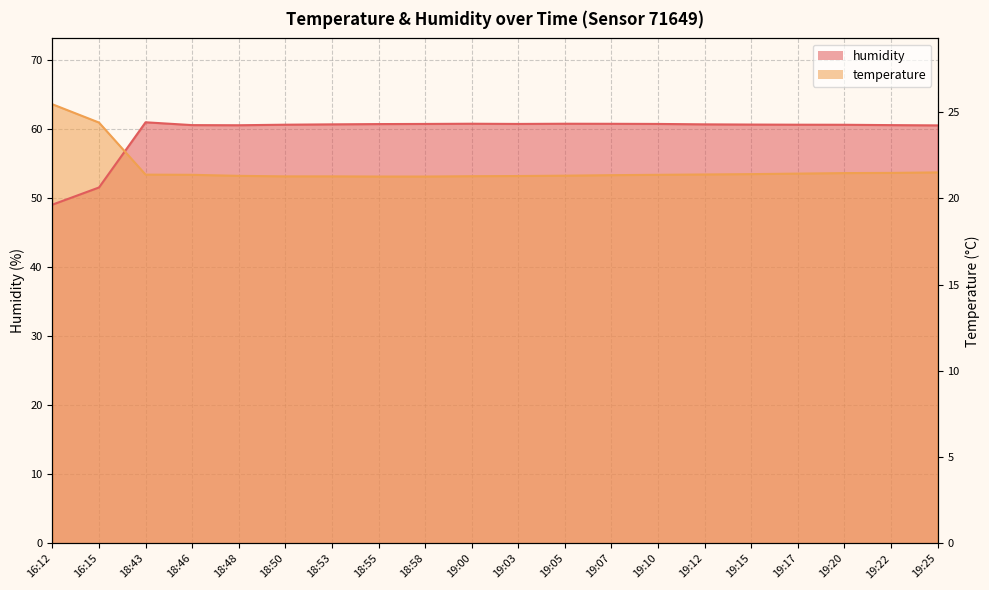

At which category does the chart reach its minimum across all series?

16:12